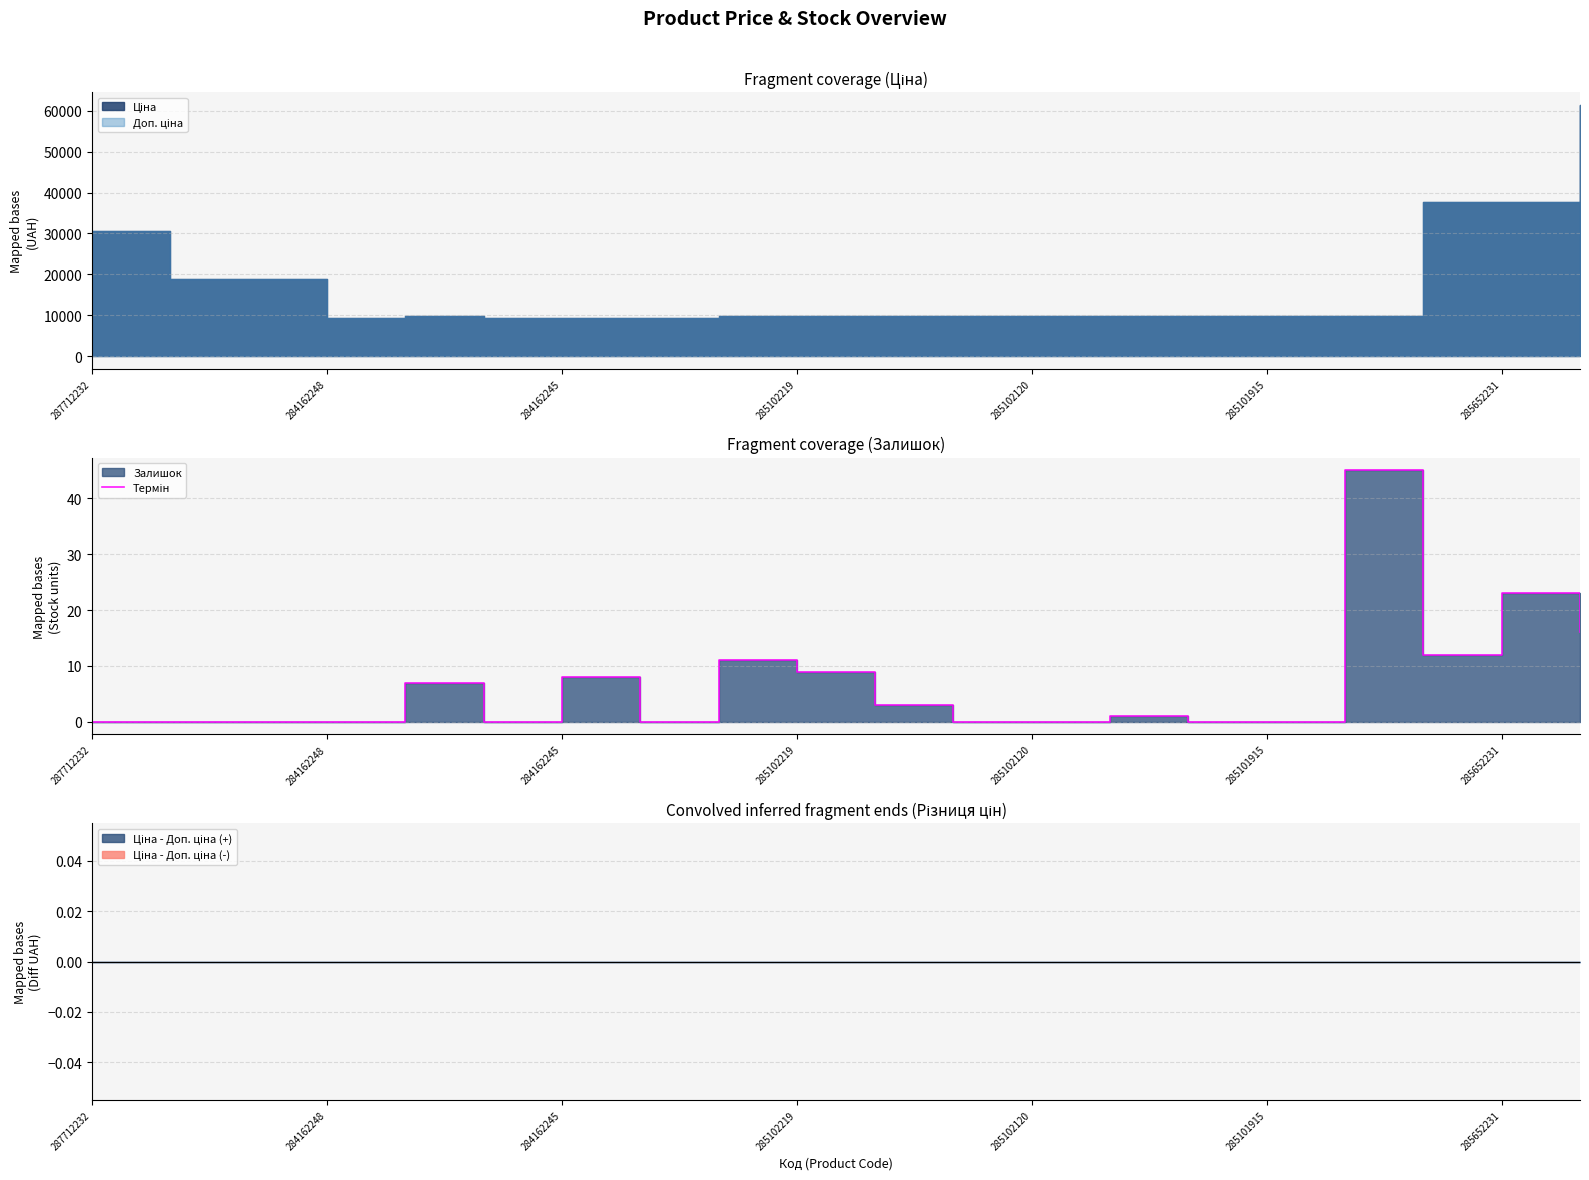

At which category does the chart reach its minimum across all series?

287712232